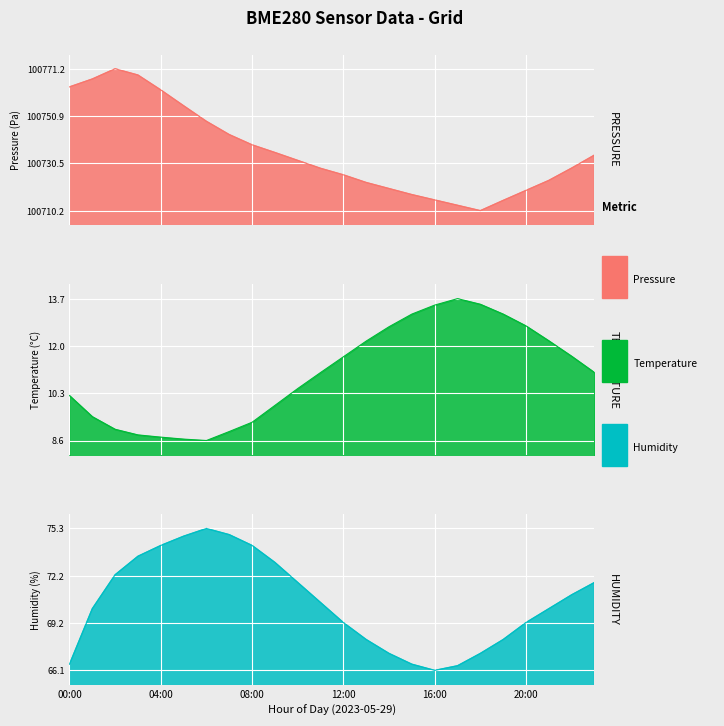

How many series are shown in this chart?

3